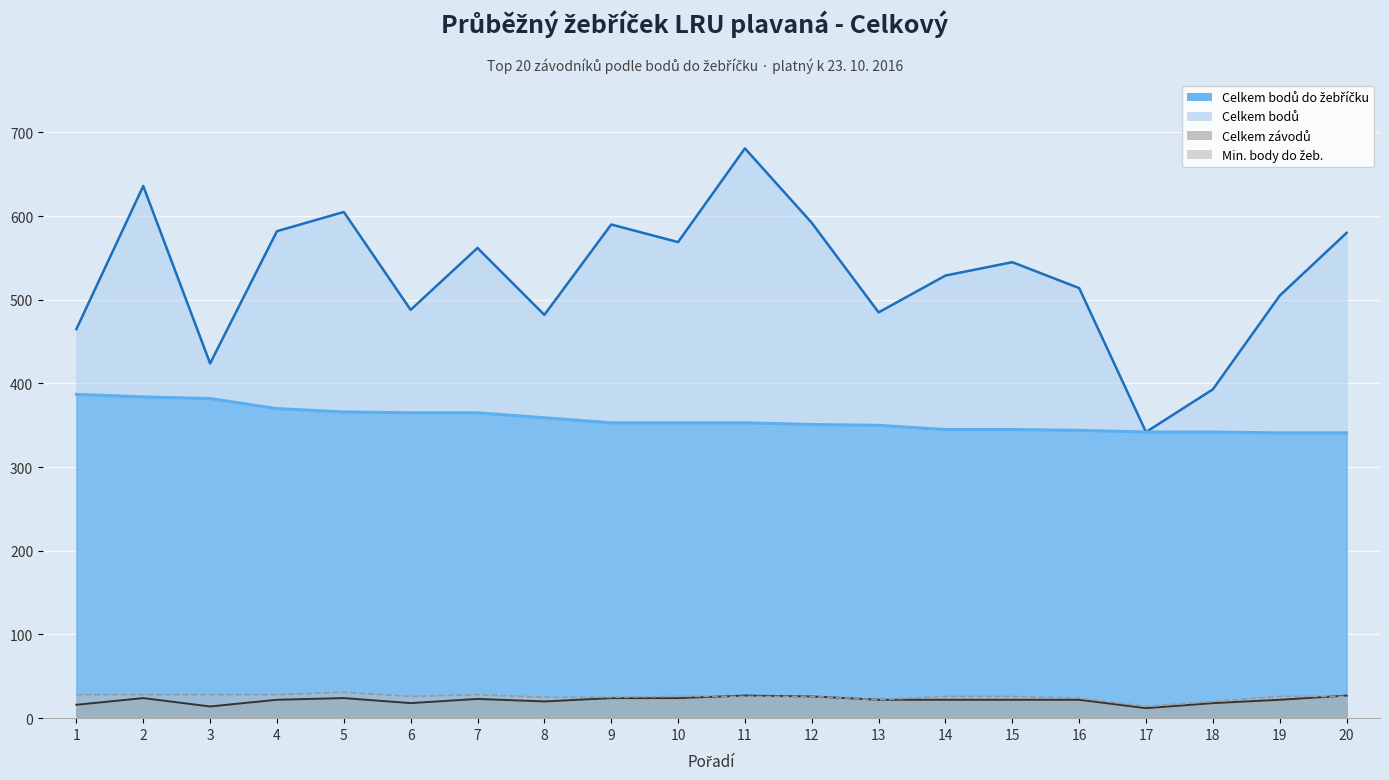

List the labels in order of Celkem bodů value, smallest first.

17, 18, 3, 1, 8, 13, 6, 19, 16, 14, 15, 7, 10, 20, 4, 9, 12, 5, 2, 11